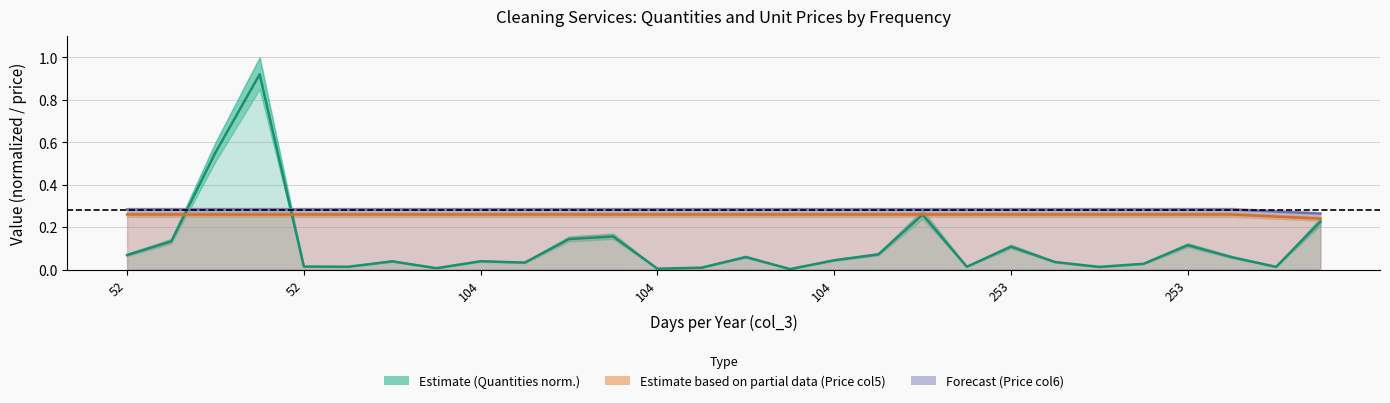

Read the Forecast (Price high) value at 19.

0.3